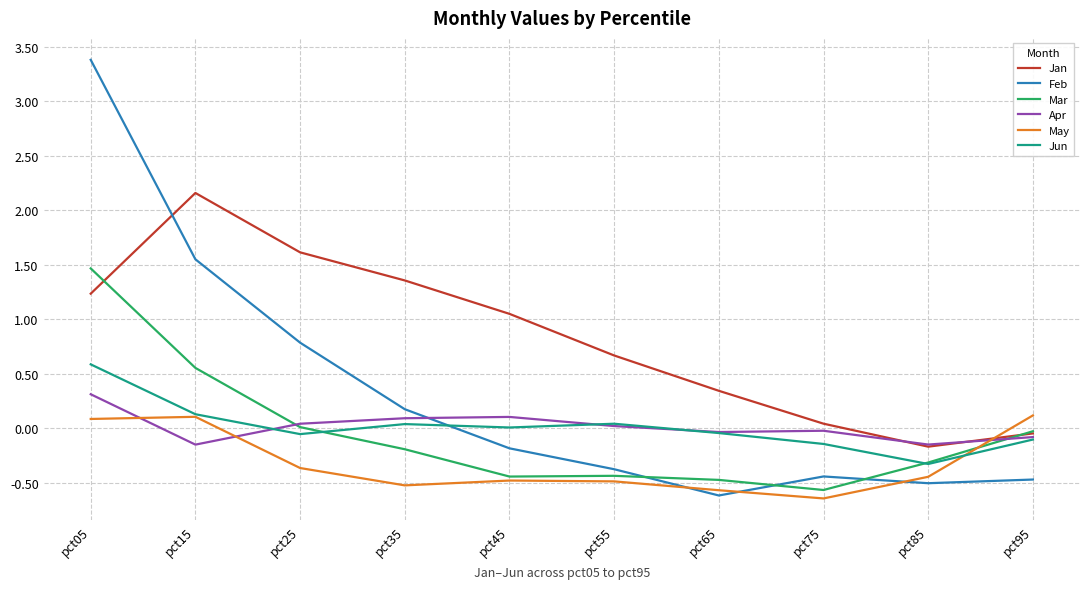

What are all the series names shown in the legend?

Jan, Feb, Mar, Apr, May, Jun